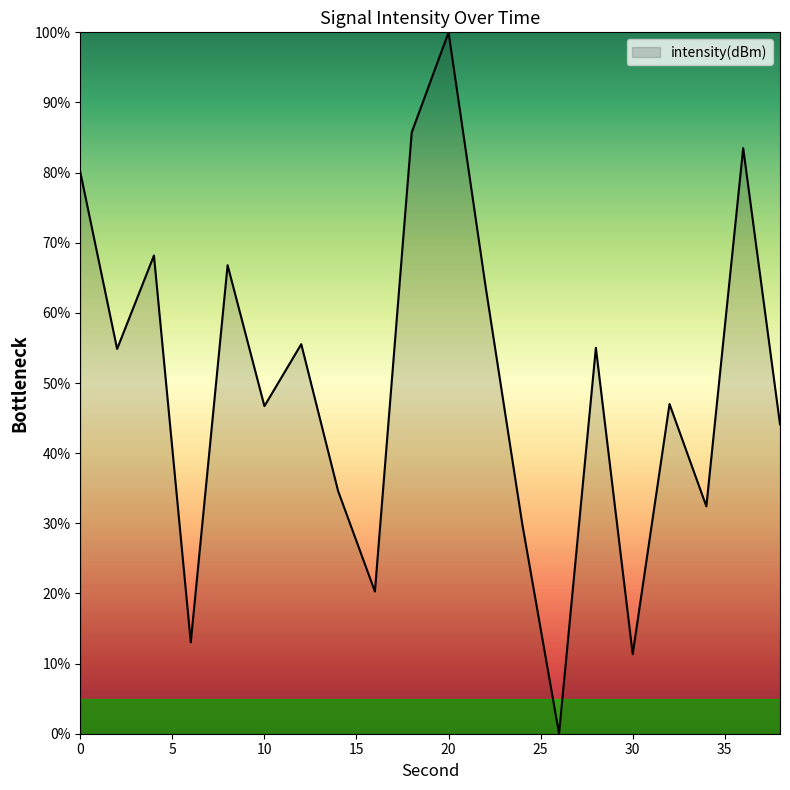

What is the maximum value shown in the chart?

100.0